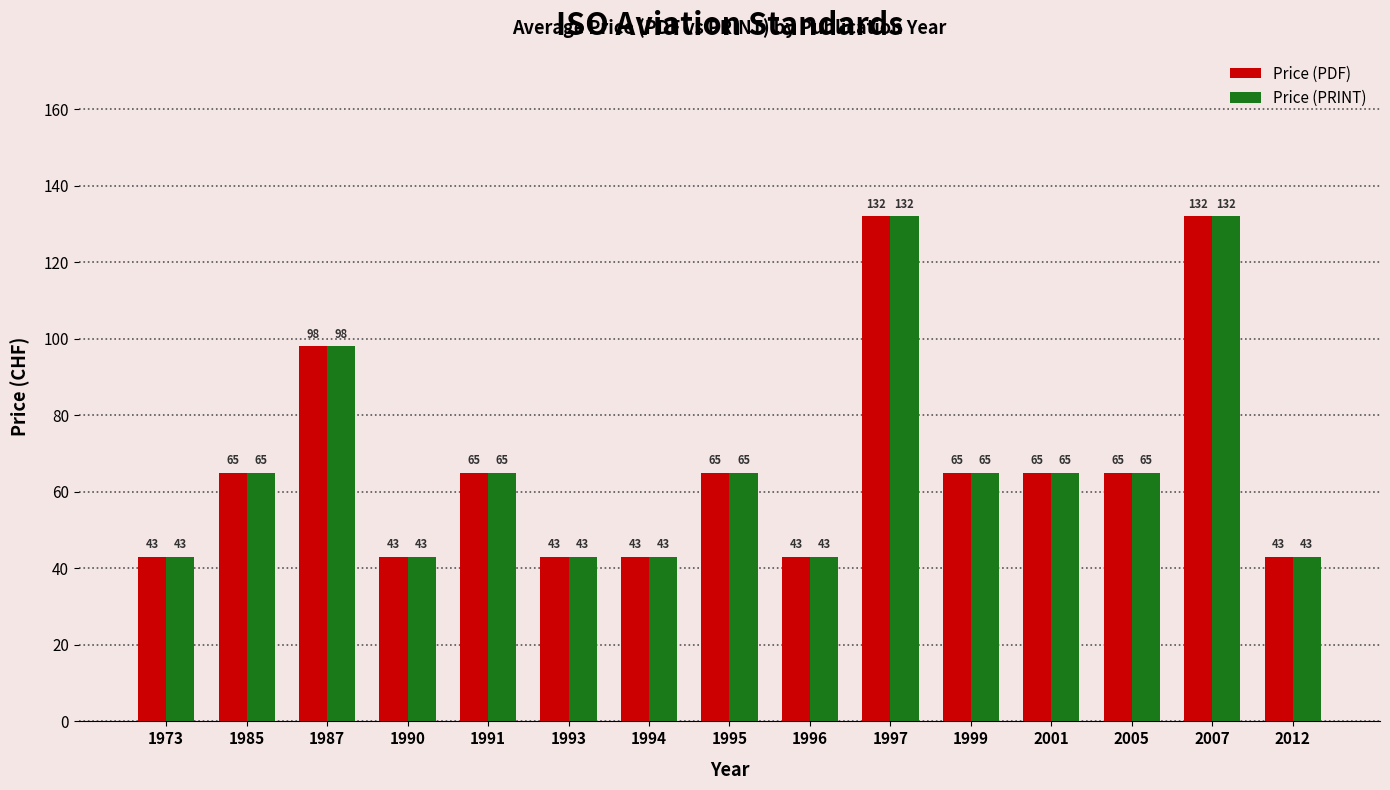

Is it true that Price (PDF) equals 94 at 1995?

False